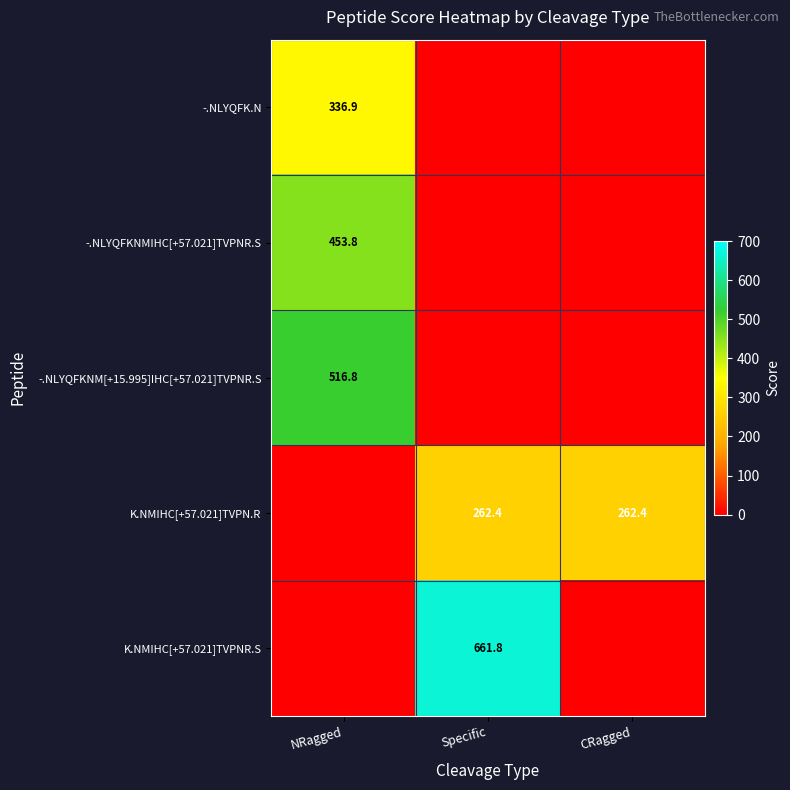

True or false: K.NMIHC[+57.021]TVPN.R has a value of 262.4 at CRagged.

True